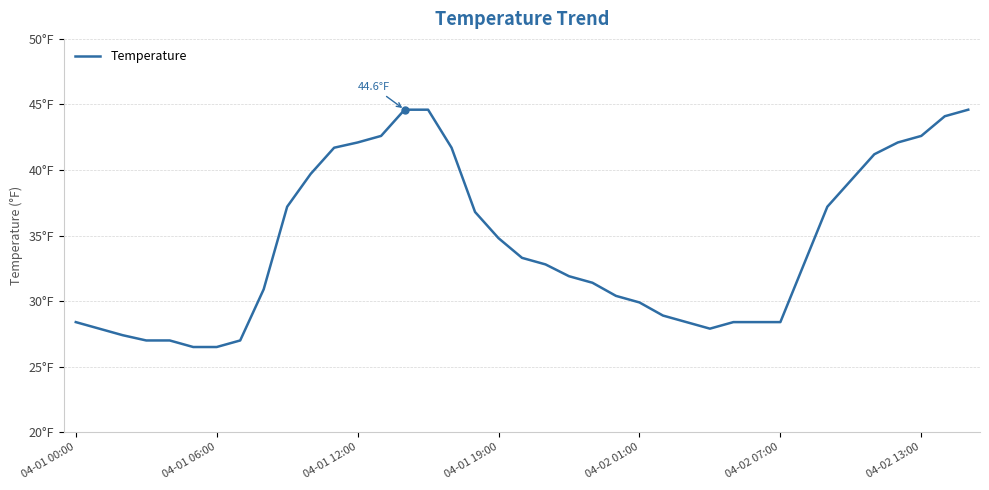

Reading left to right, transcribe all the data shown in this chart.

28.4	27.9	27.4	27.0	27.0	26.5	26.5	27.0	30.9	37.2	39.7	41.7	42.1	42.6	44.6	44.6	41.7	36.8	34.8	33.3	32.8	31.9	31.4	30.4	29.9	28.9	28.4	27.9	28.4	28.4	28.4	32.8	37.2	39.2	41.2	42.1	42.6	44.1	44.6